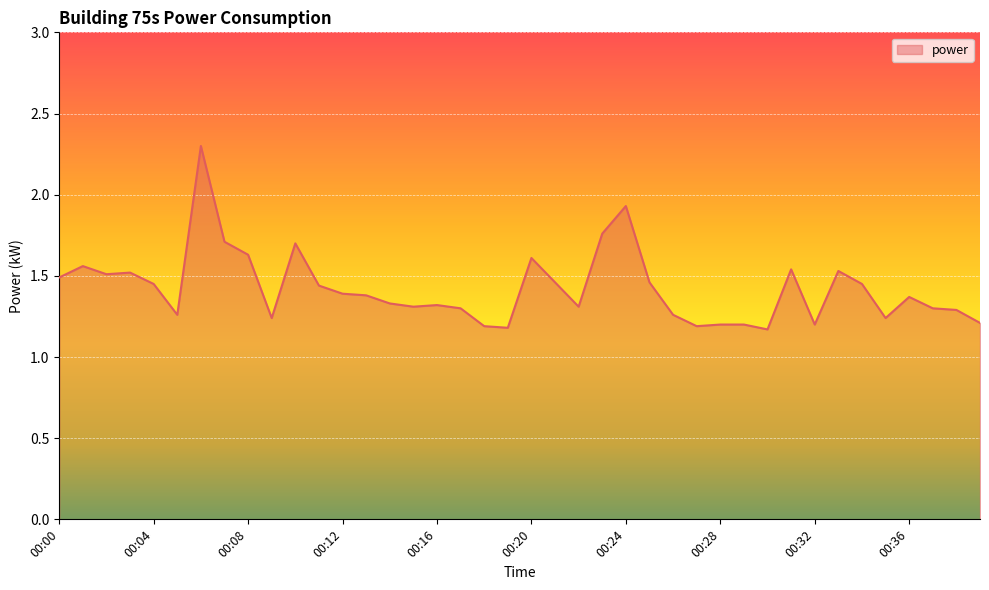

What is the difference between the maximum and minimum values?

1.1